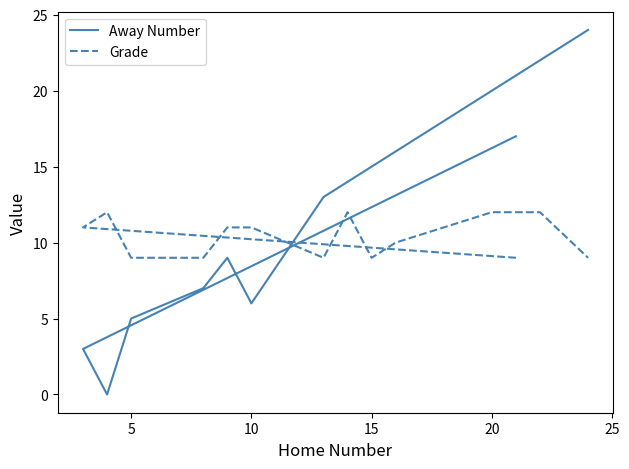

What is the average value of the Grade series?

10